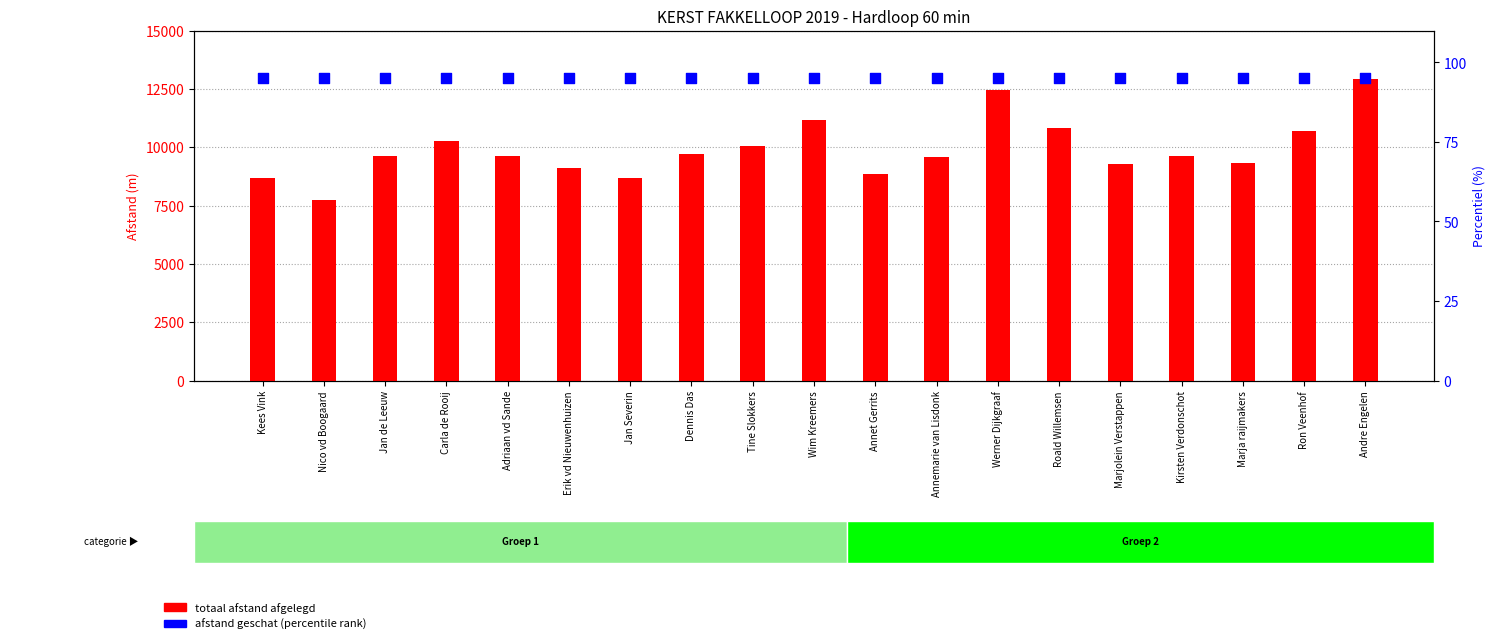

Which series has the largest total across all categories?

totaal afstand afgelegd